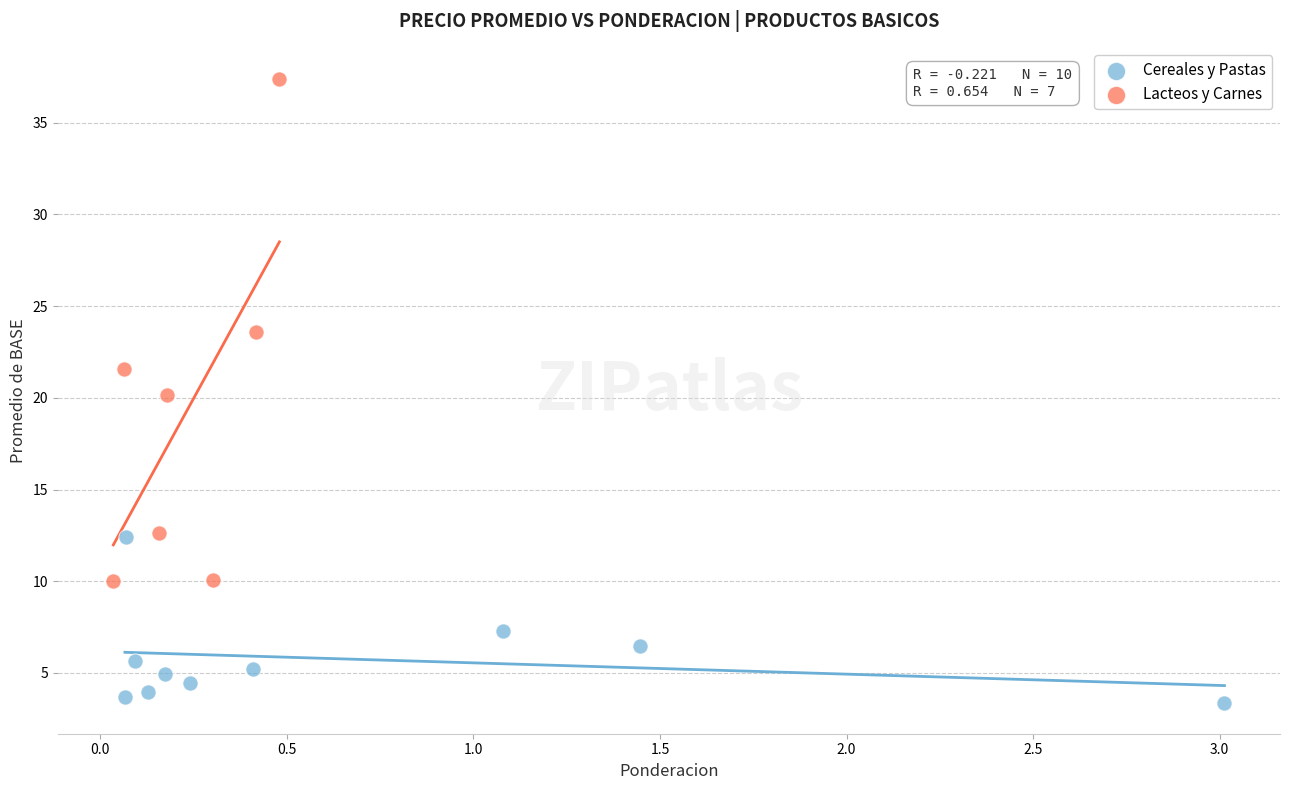

Which series contains the lowest Y value?

Cereales y Pastas